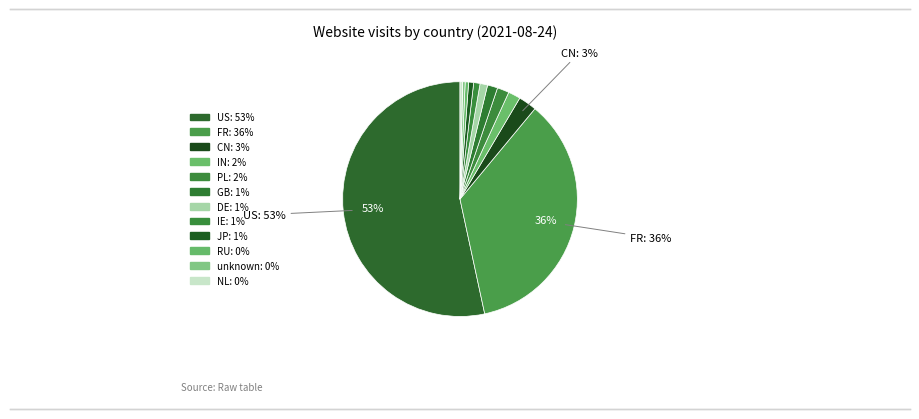

What is the change in value from RU to NL?

-59